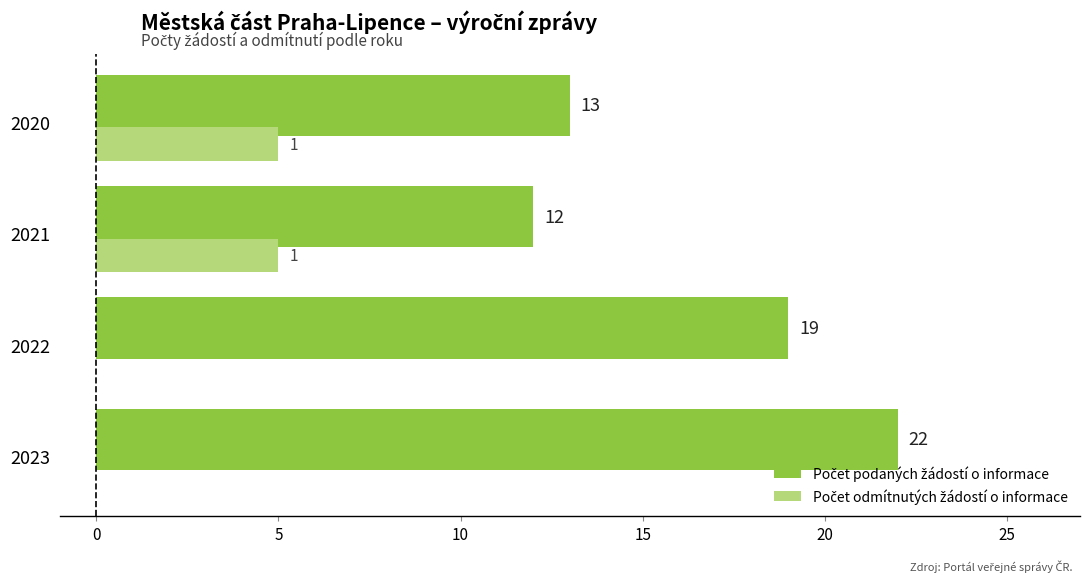

At which category is the sum across all series the highest?

2023